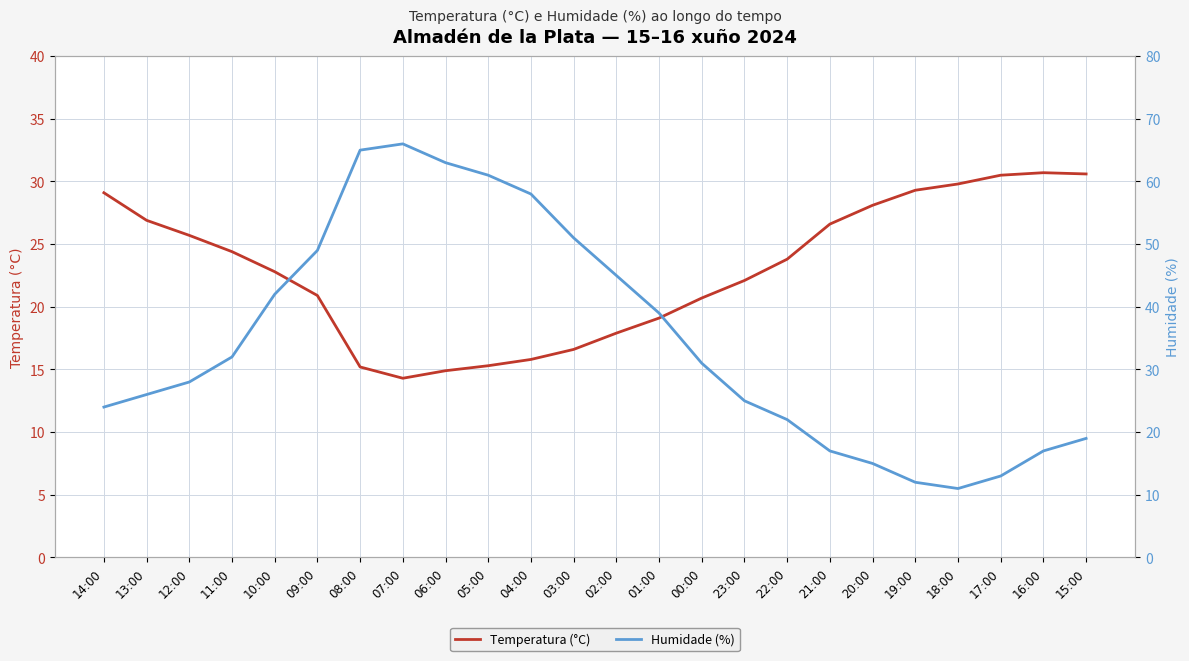

What is the value of the Temperatura (°C) point at the 24th from the left?

30.6